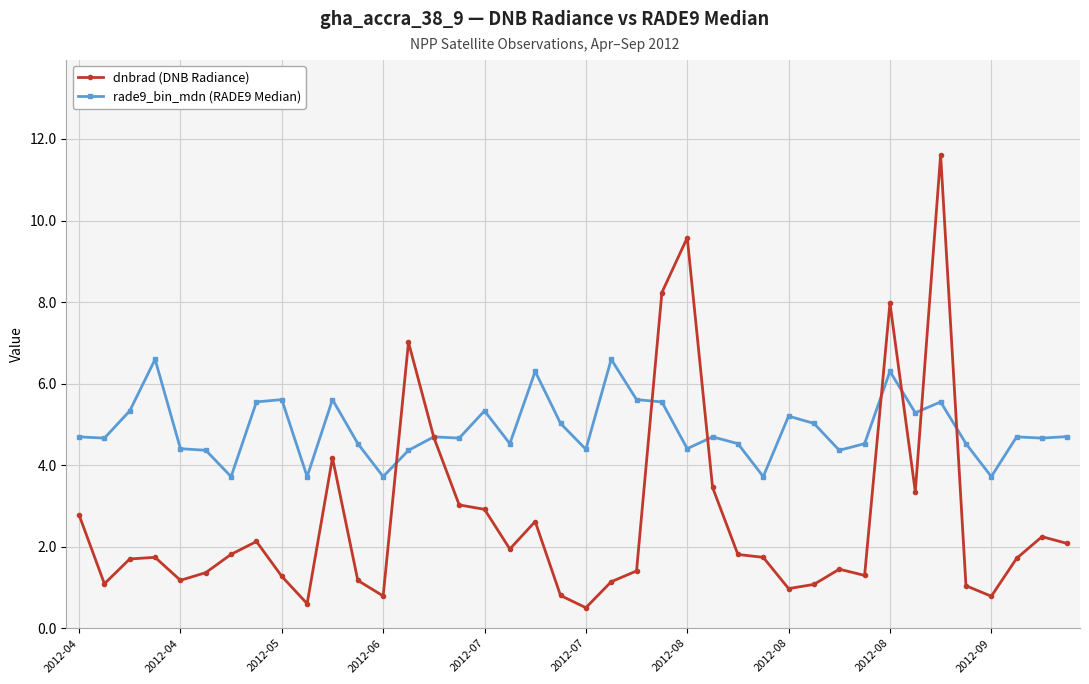

What is the minimum value for dnbrad (DNB Radiance)?

0.5